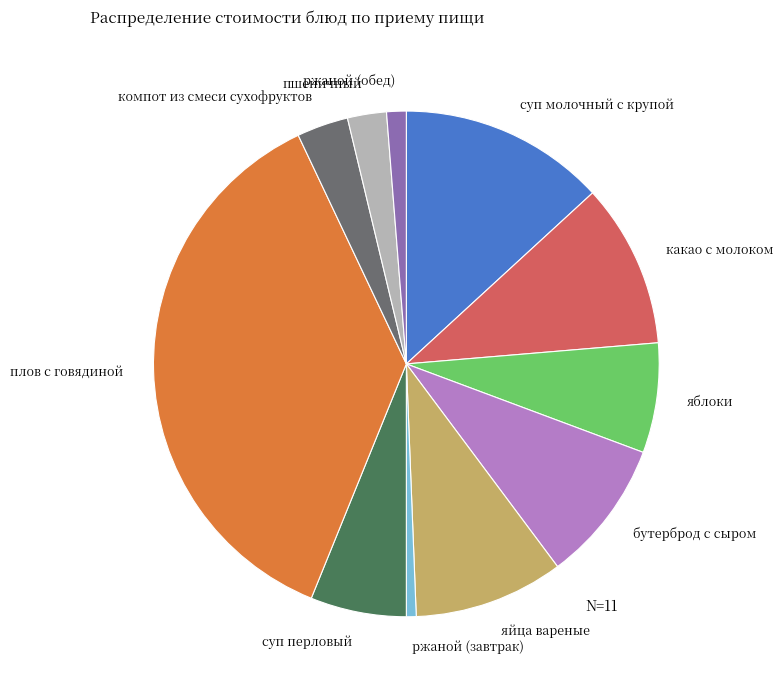

Is there any slice that represents more than half of the pie?

No